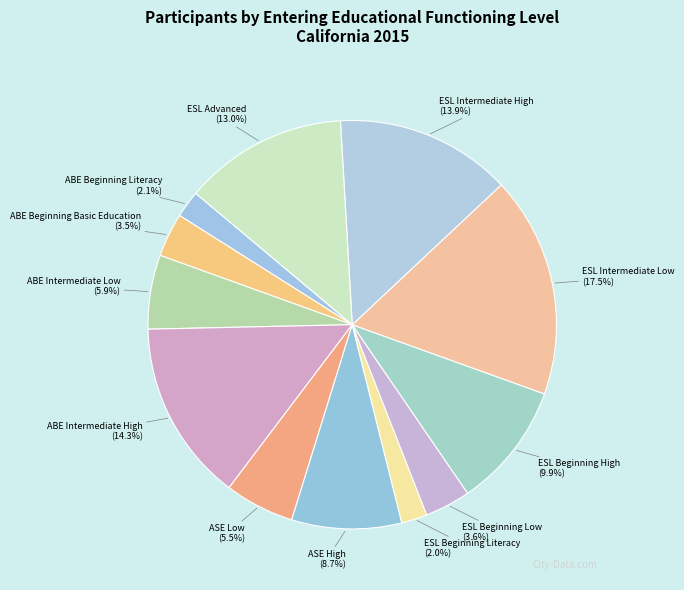

What is the ratio of the value at ESL Beginning Literacy to the value at ESL Beginning Low?

0.6